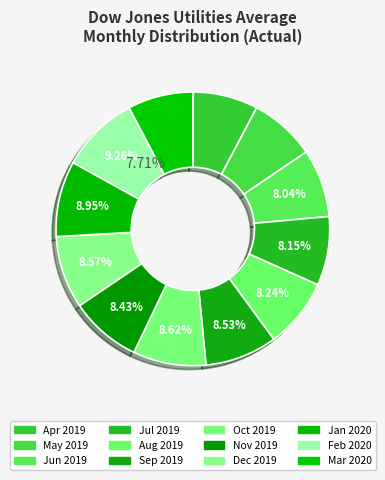

To the nearest percent, what is the average slice percentage?

8%